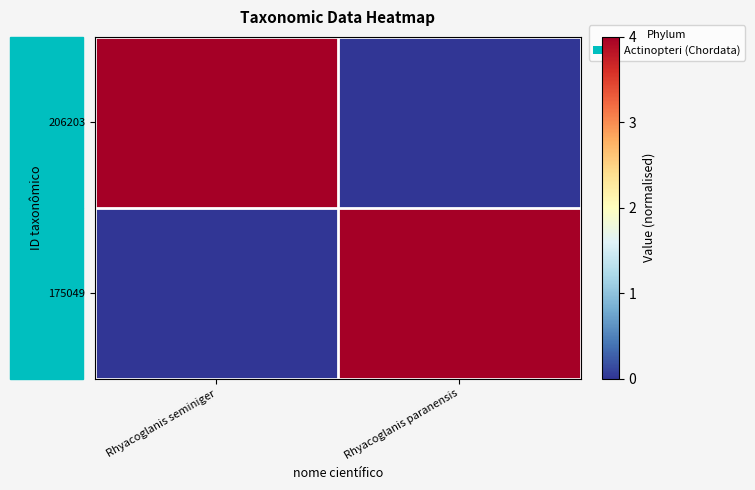

Reading left to right, transcribe all the data shown in this chart.

206203: Rhyacoglanis seminiger=4	Rhyacoglanis paranensis=0
175049: Rhyacoglanis seminiger=0	Rhyacoglanis paranensis=4